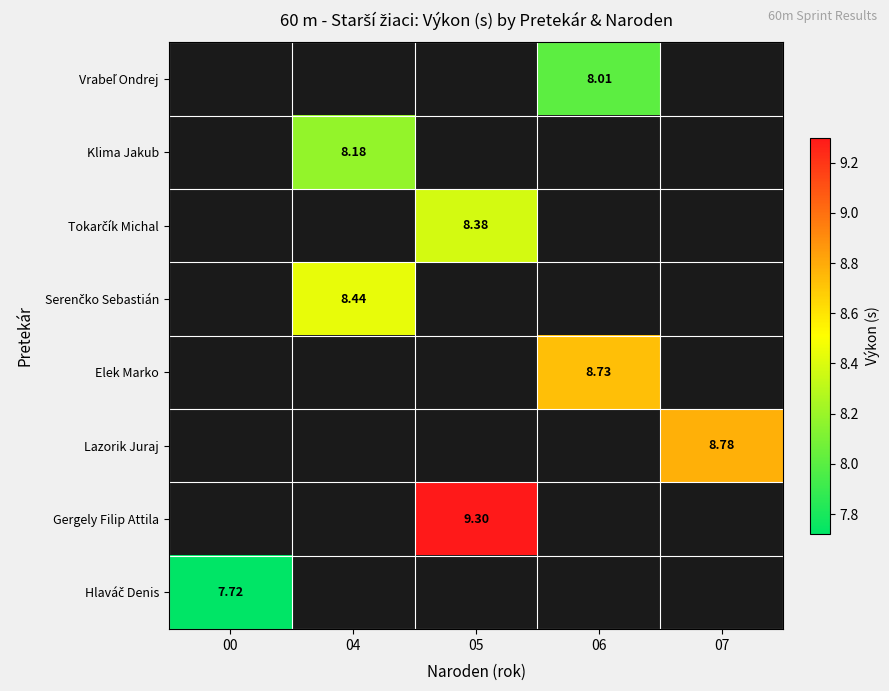

At which category does the chart reach its minimum across all series?

00